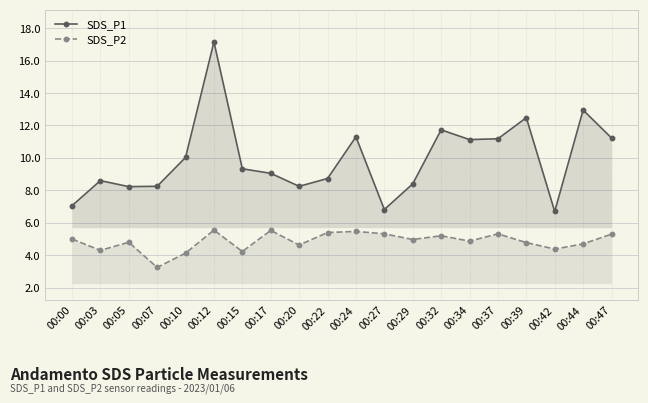

Reading left to right, what are all the values shown in this chart?

SDS_P1: 00:00=7.0	00:03=8.6	00:05=8.2	00:07=8.2	00:10=10.0	00:12=17.1	00:15=9.3	00:17=9.1	00:20=8.2	00:22=8.7	00:24=11.3	00:27=6.8	00:29=8.4	00:32=11.7	00:34=11.1	00:37=11.2	00:39=12.5	00:42=6.7	00:44=12.9	00:47=11.2
SDS_P2: 00:00=5.0	00:03=4.3	00:05=4.8	00:07=3.2	00:10=4.1	00:12=5.5	00:15=4.2	00:17=5.5	00:20=4.6	00:22=5.4	00:24=5.5	00:27=5.3	00:29=5.0	00:32=5.2	00:34=4.9	00:37=5.3	00:39=4.8	00:42=4.4	00:44=4.7	00:47=5.3